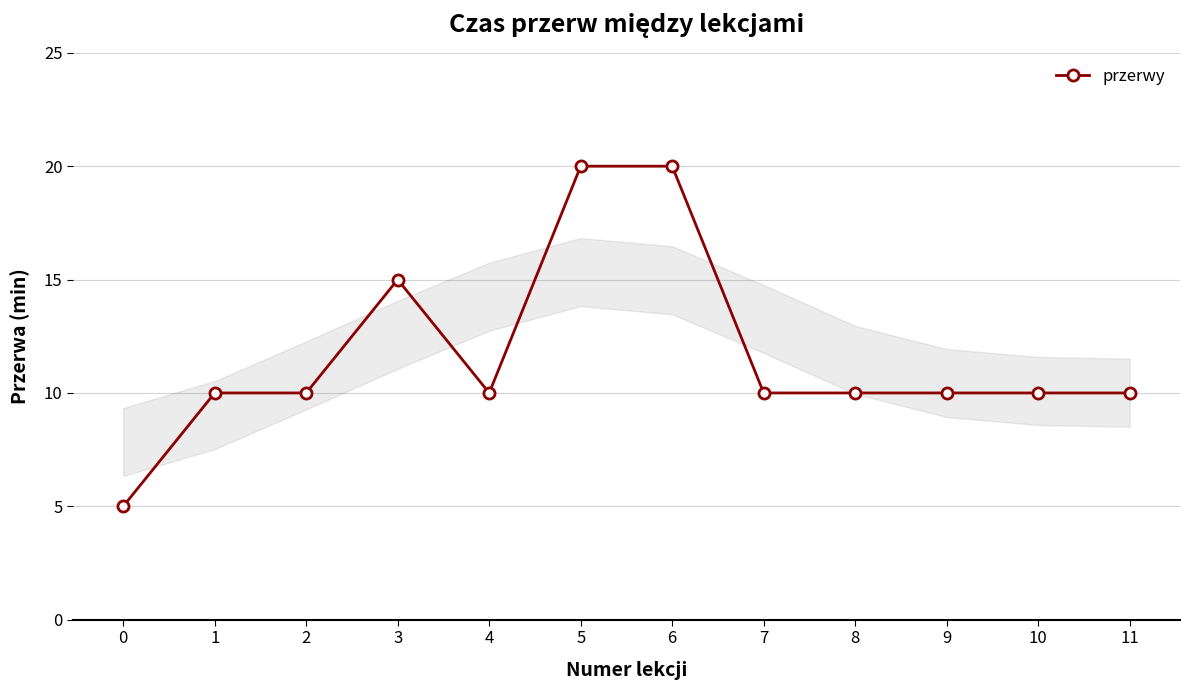

What is the minimum value shown in the chart?

5